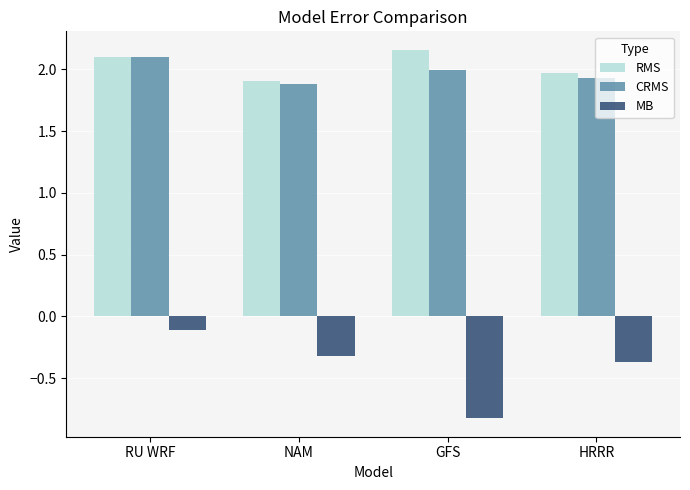

What are all the series names shown in the legend?

RMS, CRMS, MB